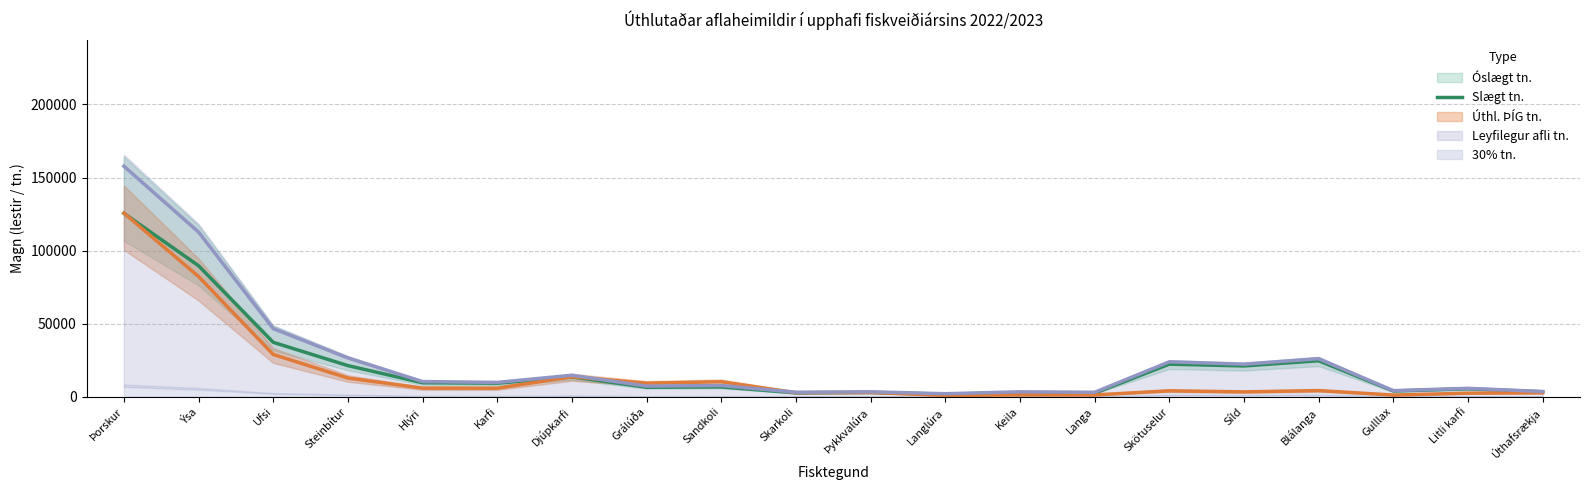

List the labels in order of value, largest first.

Þorskur, Ýsa, Ufsi, Blálanga, Skötuselur, Steinbítur, Síld, Djúpkarfi, Hlýri, Karfi, Sandkoli, Grálúða, Litli karfi, Gulllax, Úthafsrækja, Þykkvalúra, Keila, Skarkoli, Langa, Langlúra